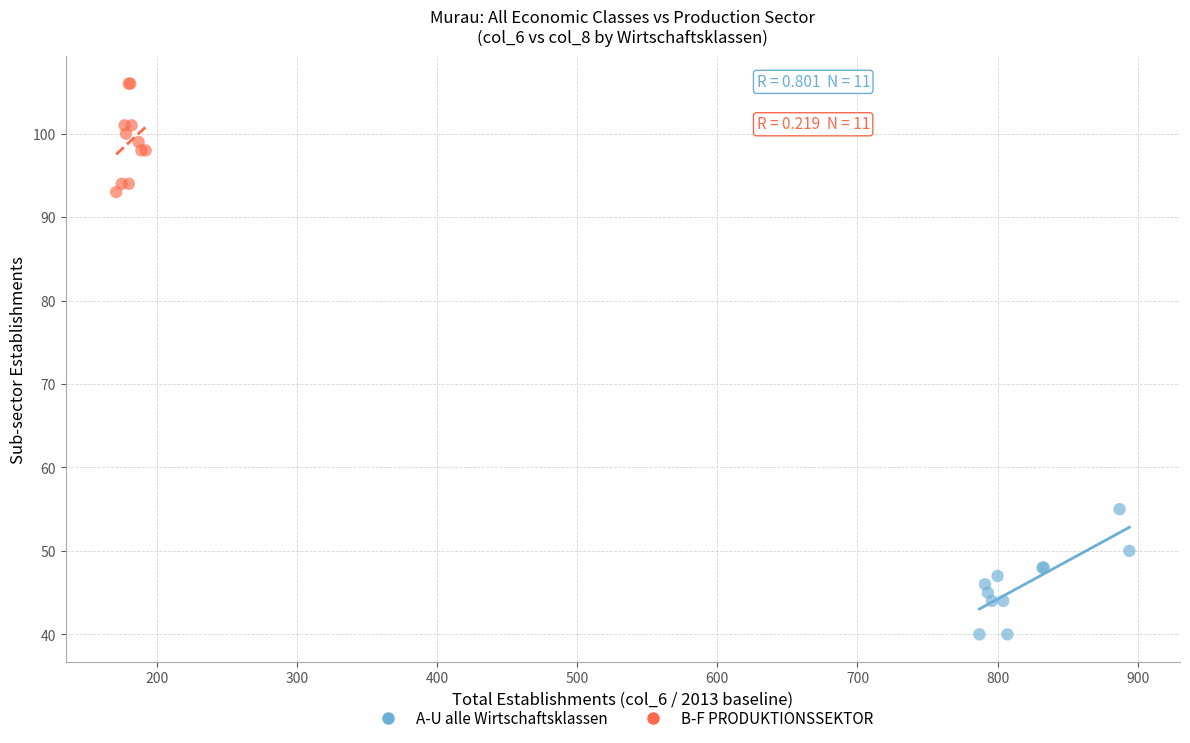

Which series reaches the maximum Y coordinate?

B-F PRODUKTIONSSEKTOR